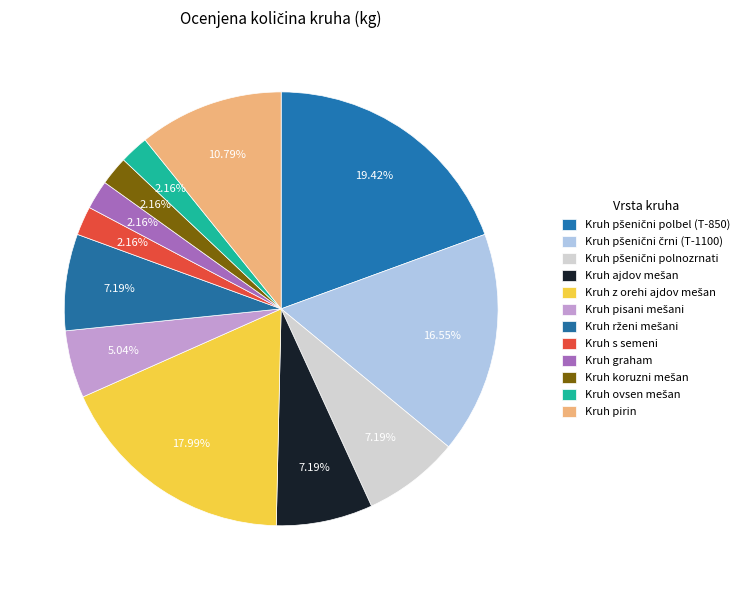

What percentage is the Kruh pirin slice, to the nearest percent?

11%